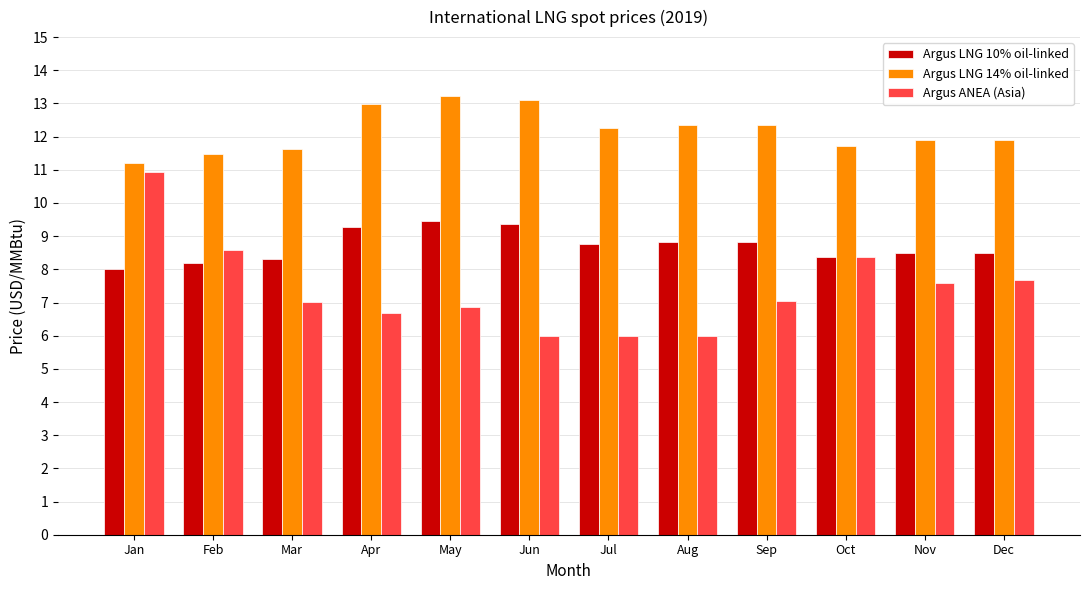

What are all the series names shown in the legend?

Argus LNG 10% oil-linked, Argus LNG 14% oil-linked, Argus ANEA (Asia)